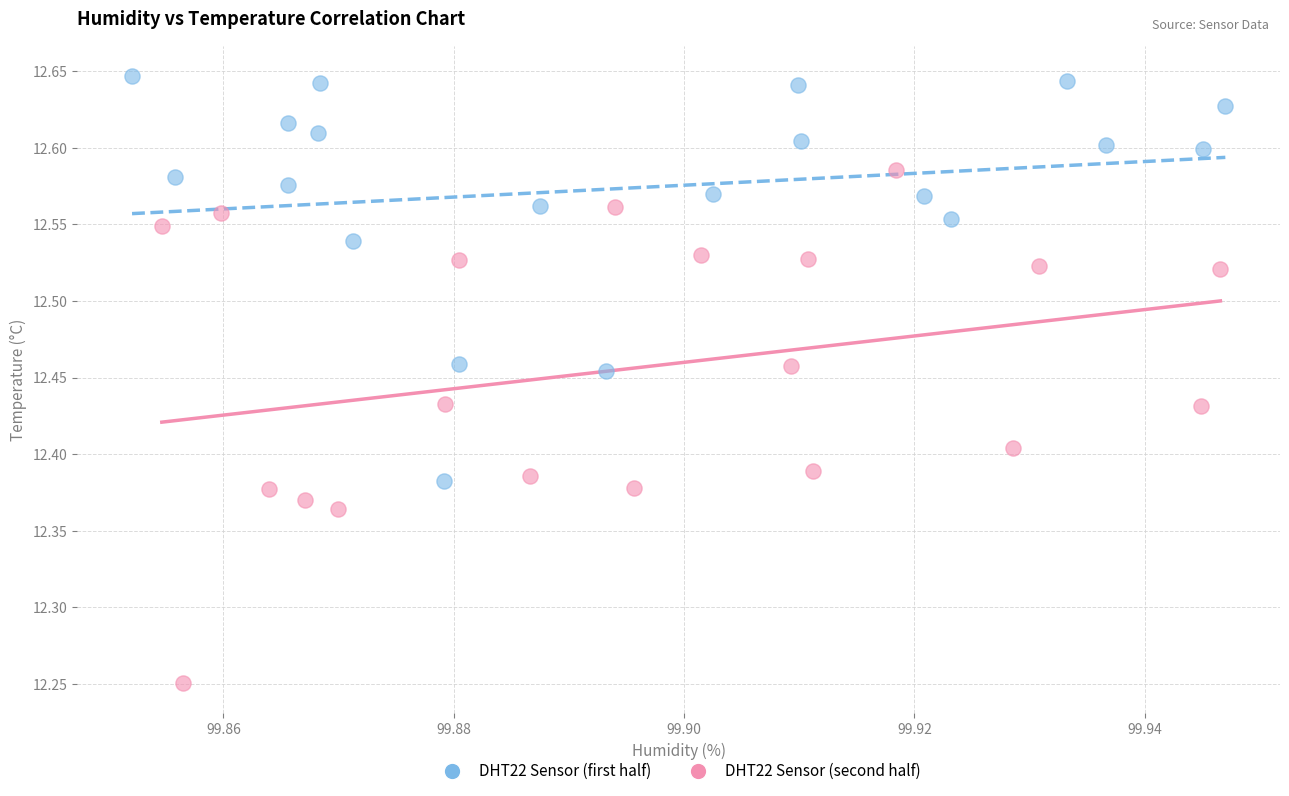

Which series has the widest spread of Y values?

DHT22 Sensor (second half)